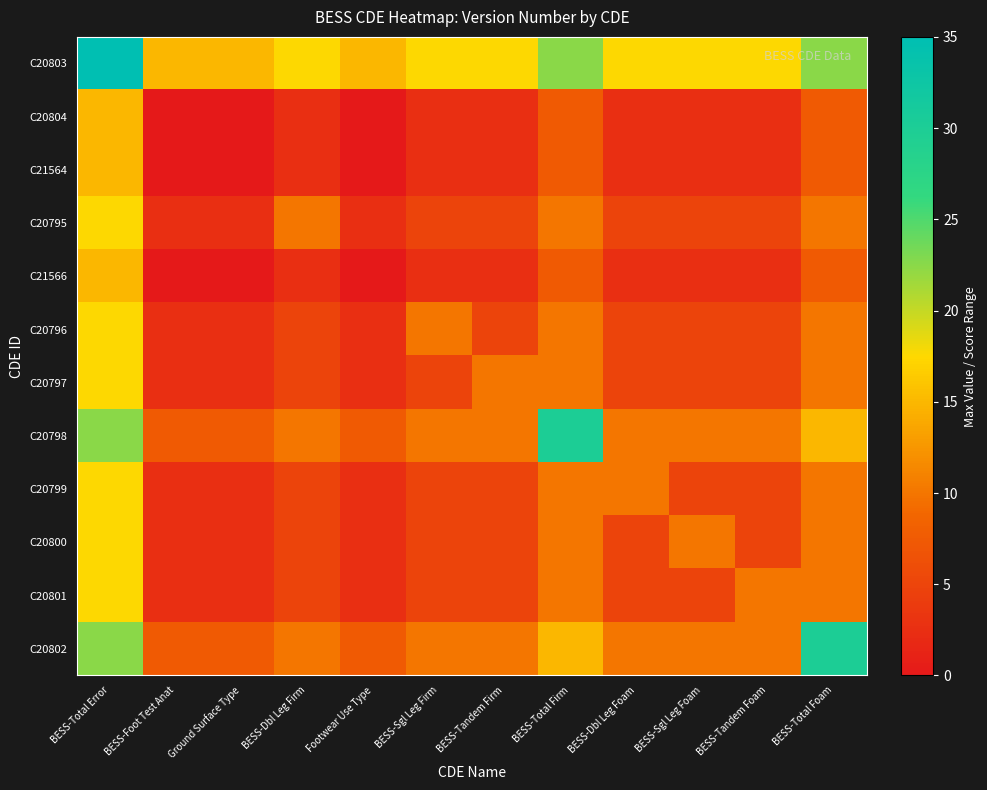

Which series has the largest total across all categories?

C20803